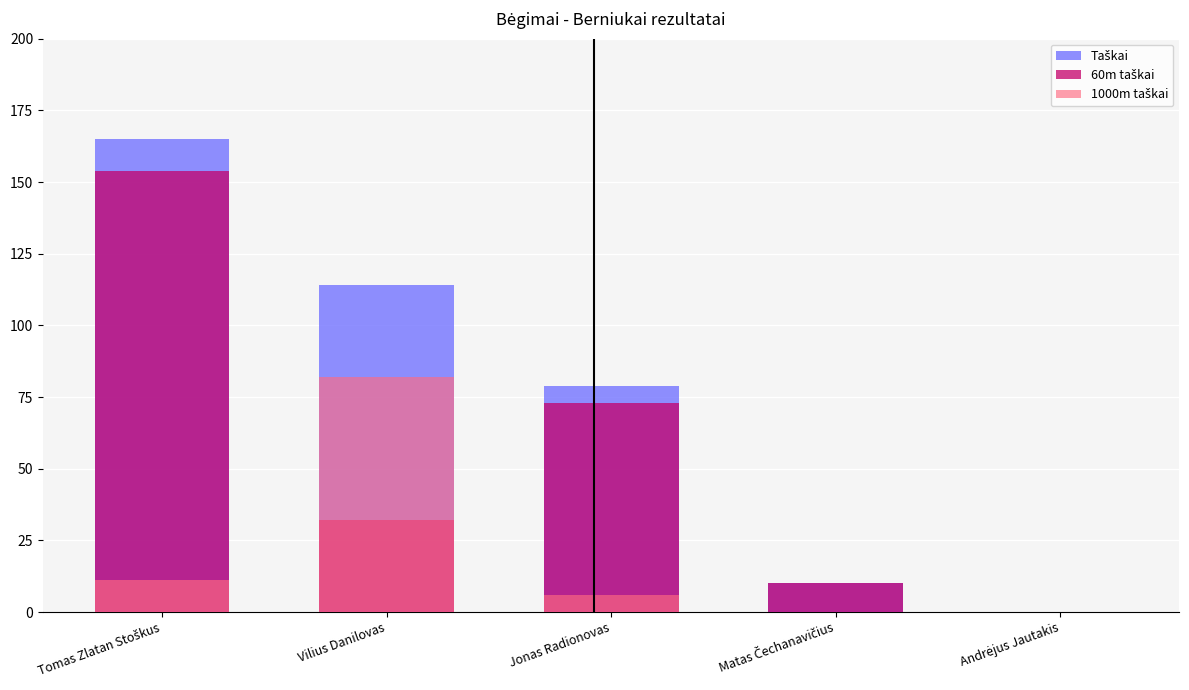

Is the value of 60m taškai at Jonas Radionovas greater than the value of Taškai at Andrėjus Jautakis?

Yes